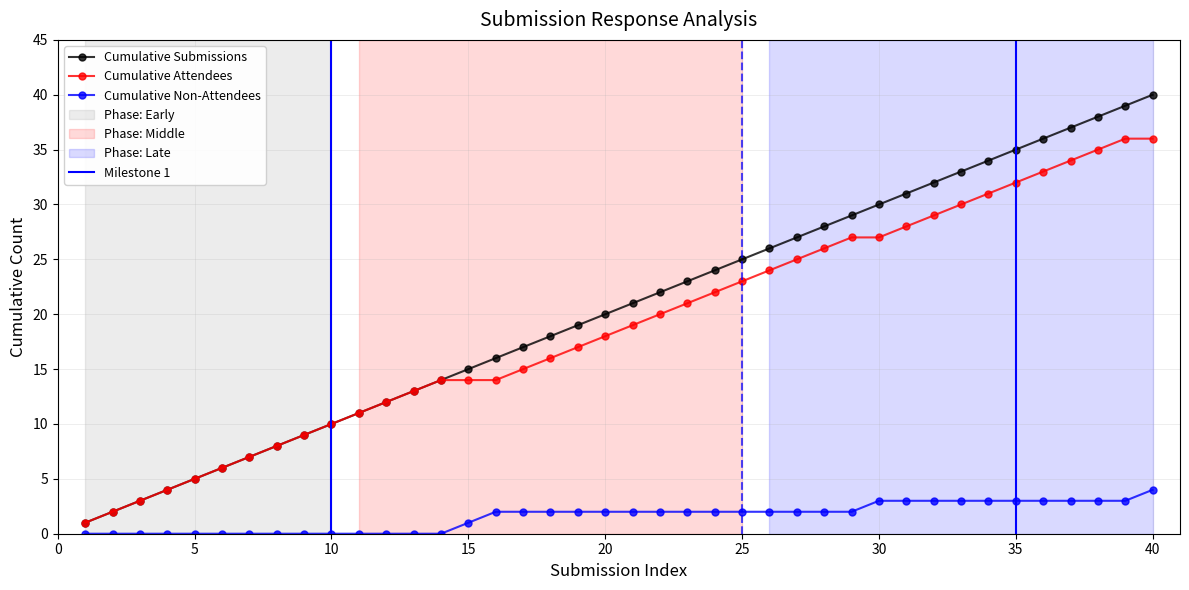

The value of Cumulative Submissions at 15 is 15. True or false?

True